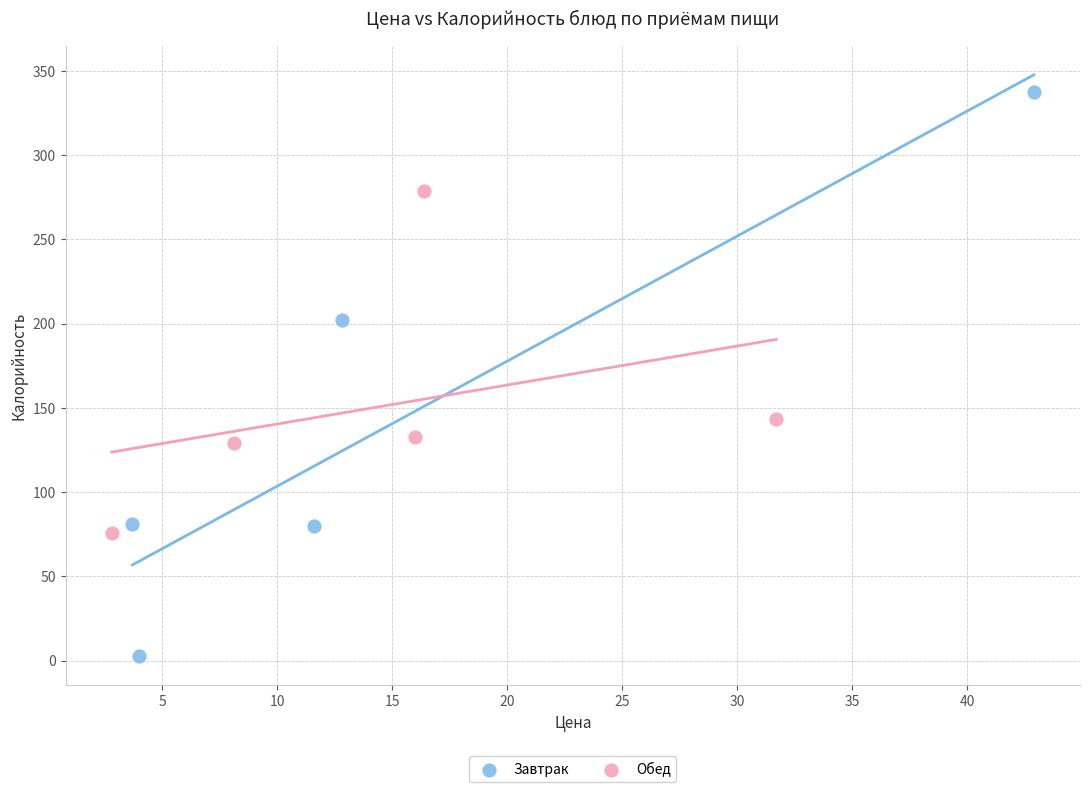

What are all the series names shown in the legend?

Завтрак, Обед